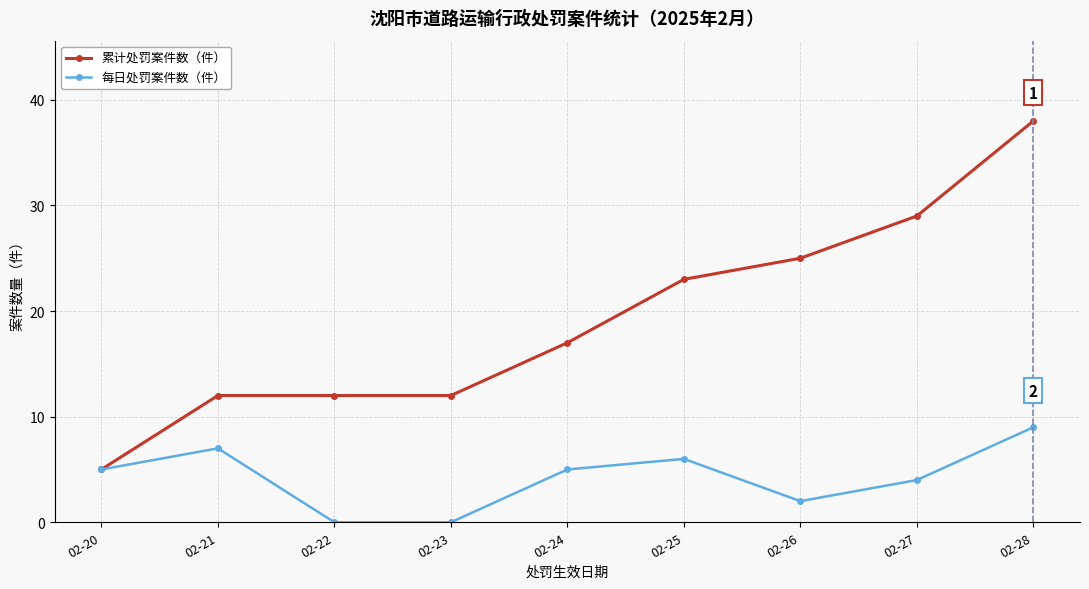

Rank the series by their average value, from lowest to highest.

每日处罚案件数（件）, 累计处罚案件数（件）